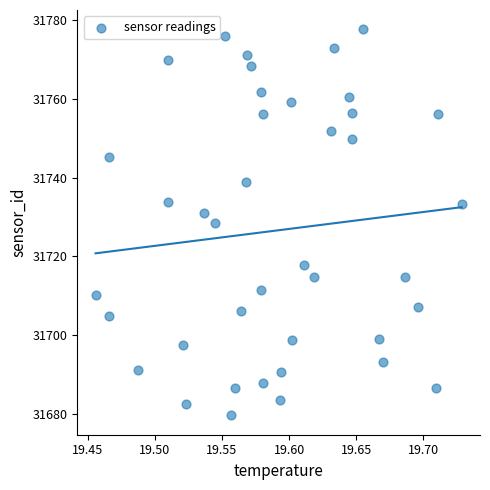

What is the range of Y values (max minus min)?

98.1